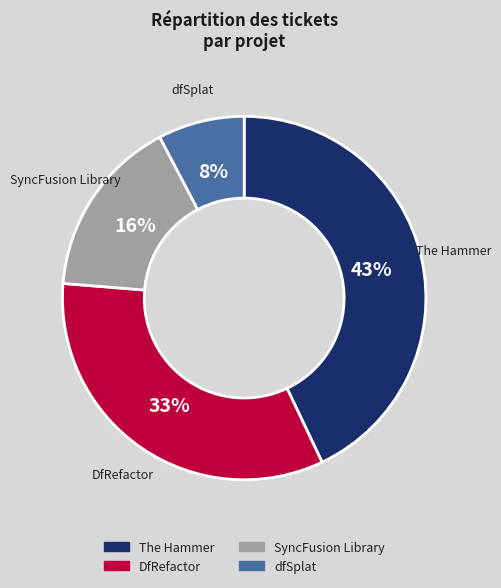

To the nearest percent, what is the difference between the largest and smallest slice percentages?

35%